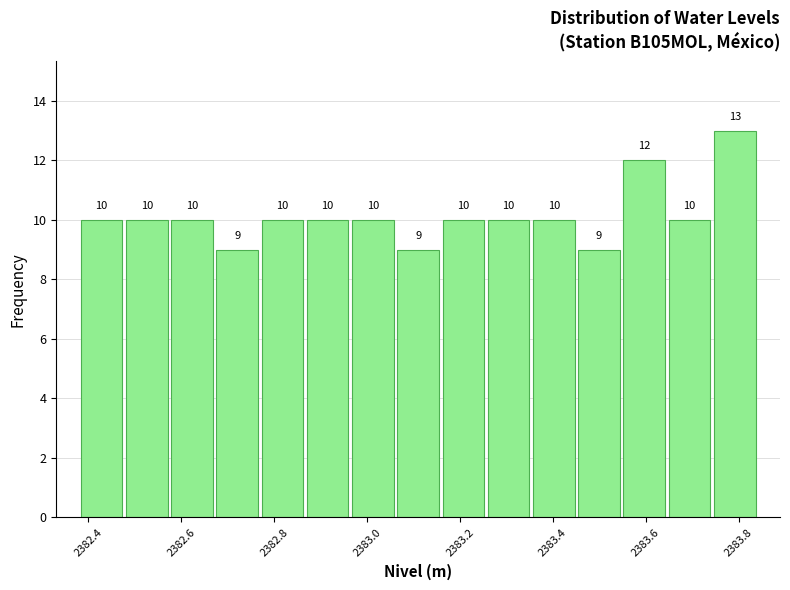

Reading left to right, transcribe this chart: for each bar, give the range it covers on the x-axis and its height. The bar edges are not printed on the chart, so give them approximately, as read against the axis.

2382.38 to 2382.48: 10
2382.48 to 2382.58: 10
2382.58 to 2382.68: 10
2382.68 to 2382.76: 9
2382.76 to 2382.86: 10
2382.86 to 2382.96: 10
2382.96 to 2383.06: 10
2383.06 to 2383.16: 9
2383.16 to 2383.26: 10
2383.26 to 2383.36: 10
2383.36 to 2383.46: 10
2383.46 to 2383.54: 9
2383.54 to 2383.64: 12
2383.64 to 2383.74: 10
2383.74 to 2383.84: 13